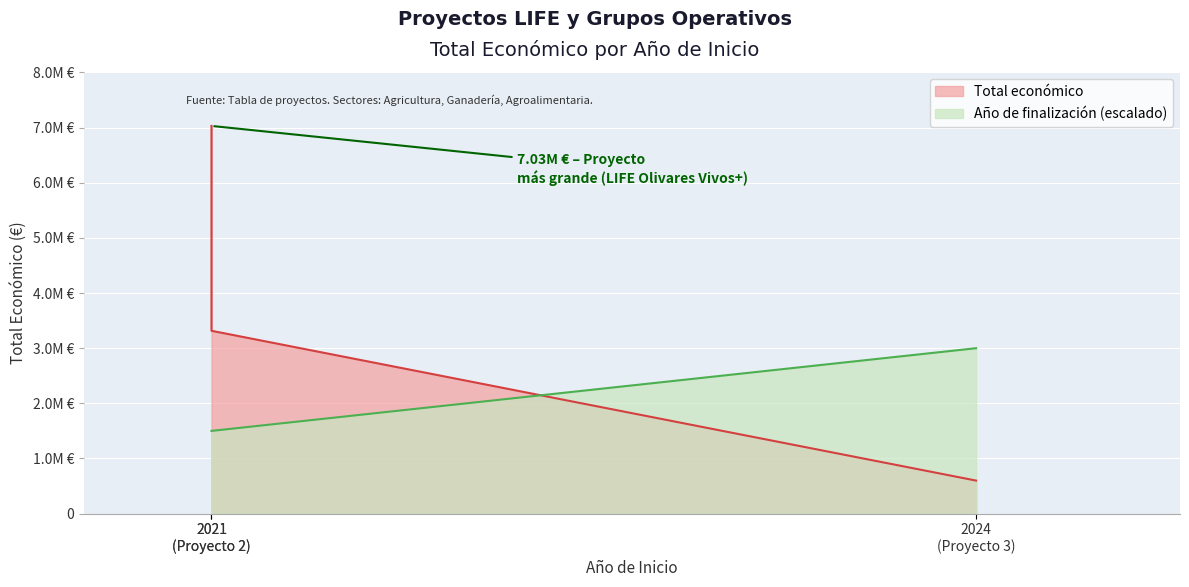

How many Total económico values are between 599131 and 7031291?

3